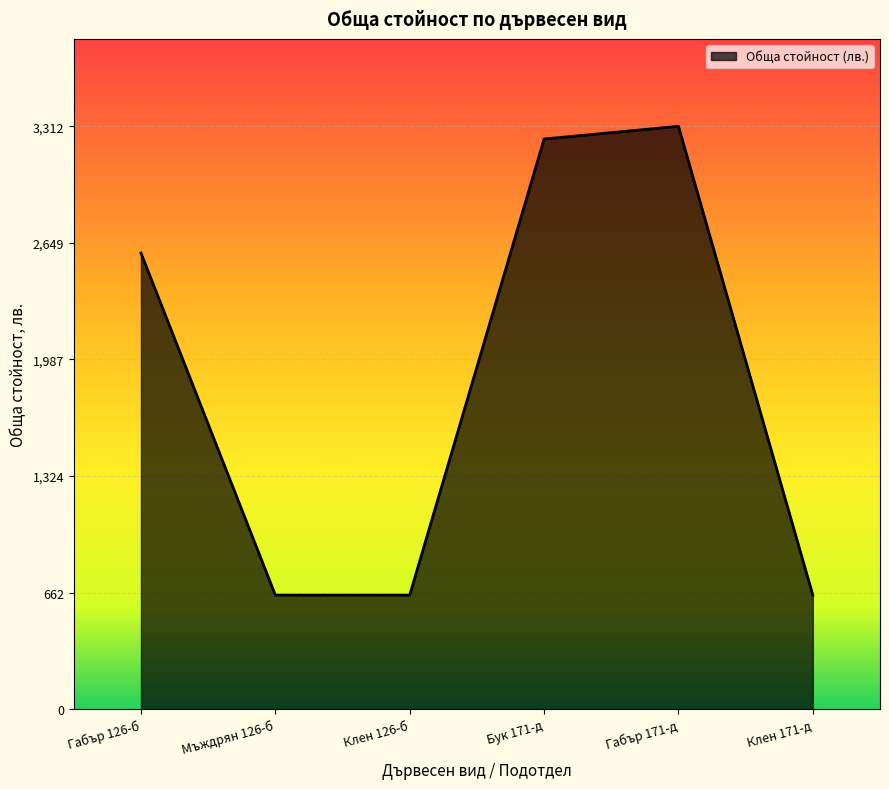

Reading right to left, list all the values displayed in this chart.

Клен 171-д=648	Габър 171-д=3312	Бук 171-д=3240	Клен 126-б=648	Мъждрян 126-б=648	Габър 126-б=2592